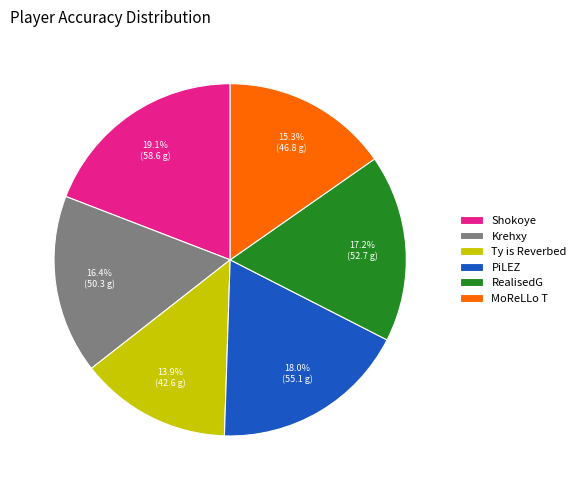

Is there any slice that represents more than half of the pie?

No